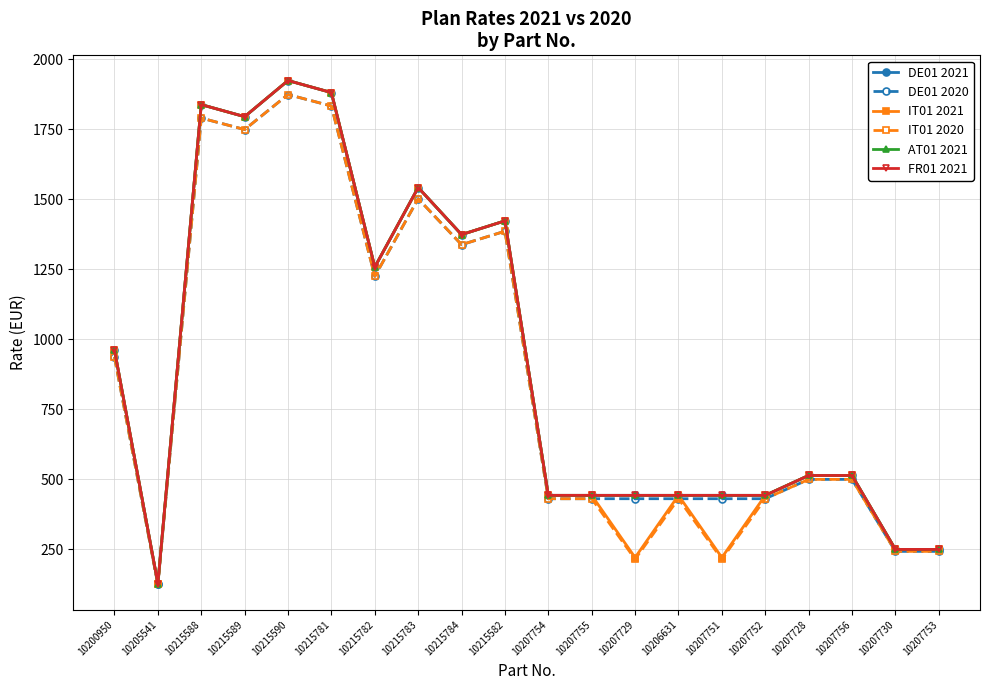

How many values in the IT01 2020 series exceed 500?

9